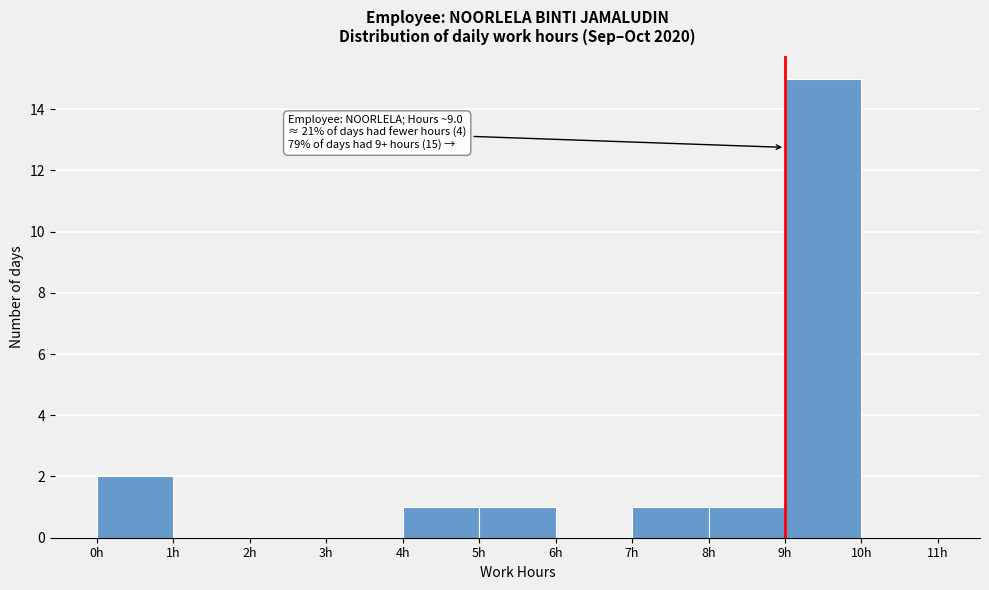

Which range on the x-axis has the tallest bar?

9 to 10